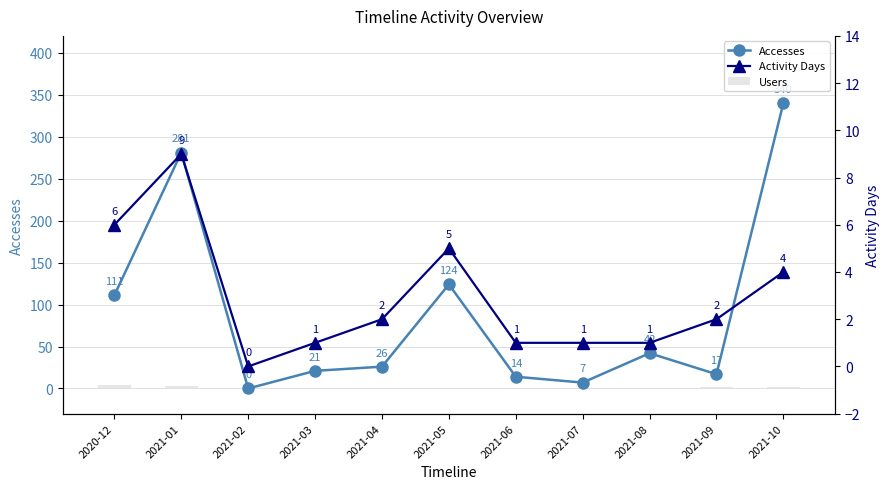

Which series has the largest total across all categories?

Accesses